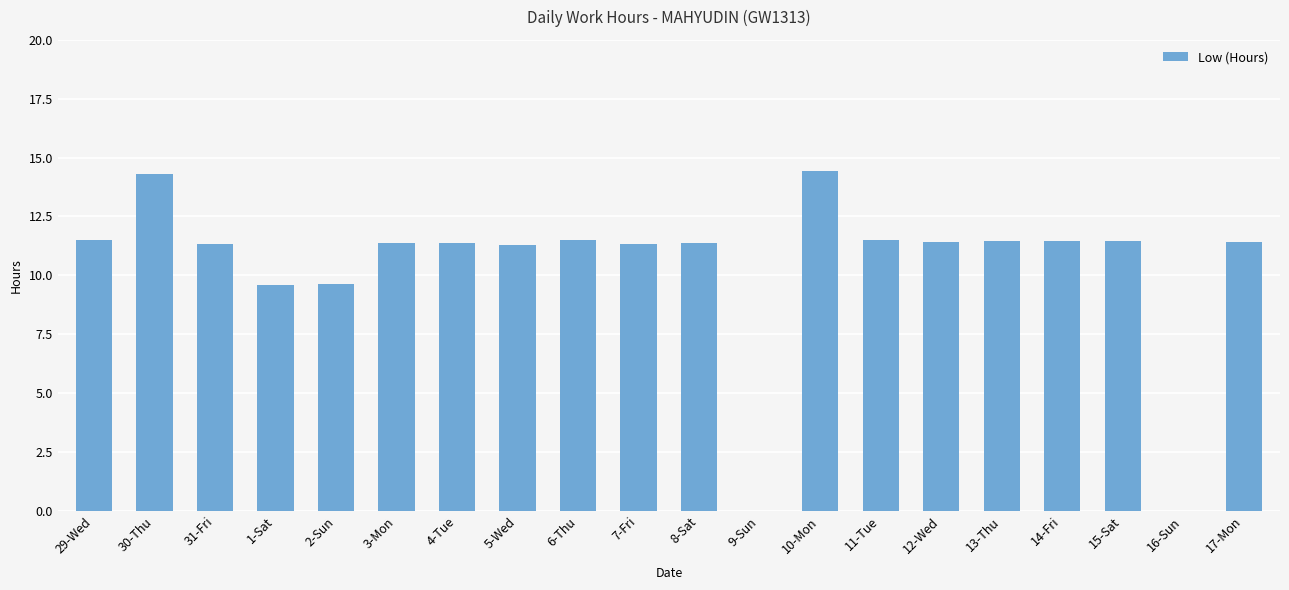

Is it true that the value at 6-Thu is 11.5?

True